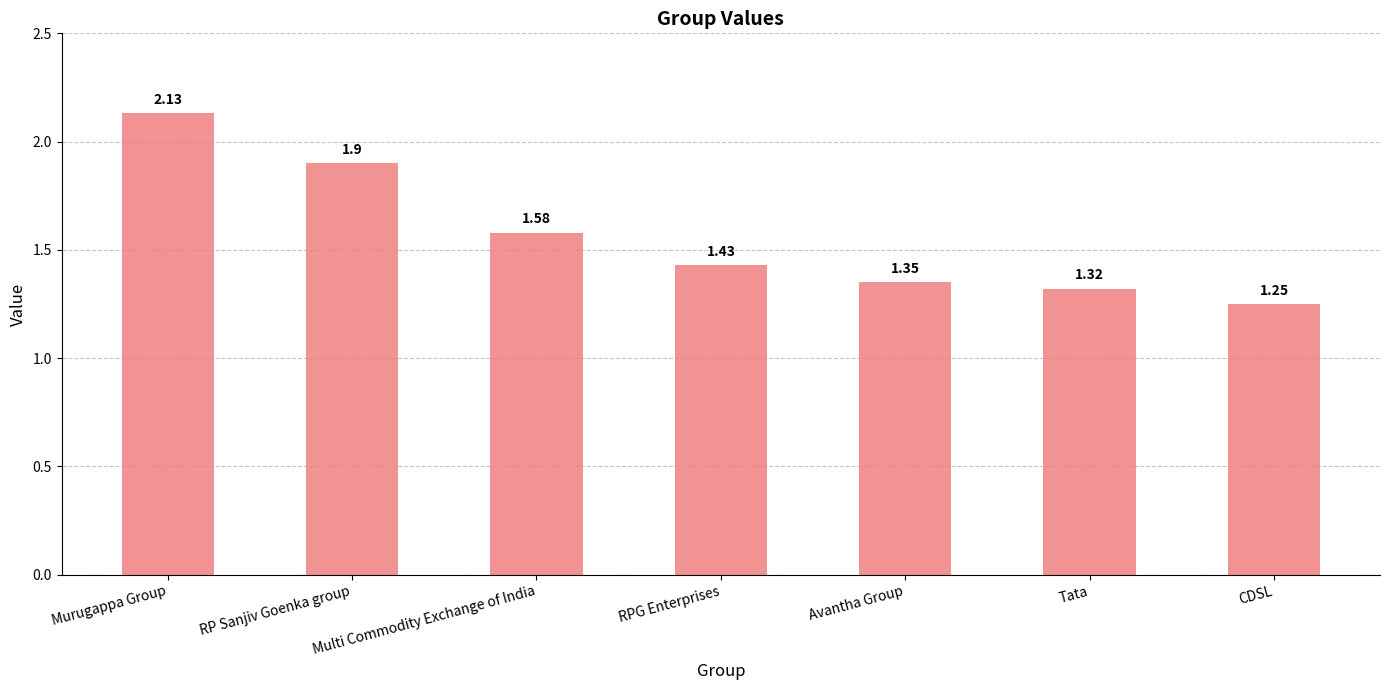

What is the sum of the values at RPG Enterprises and Murugappa Group?

3.6